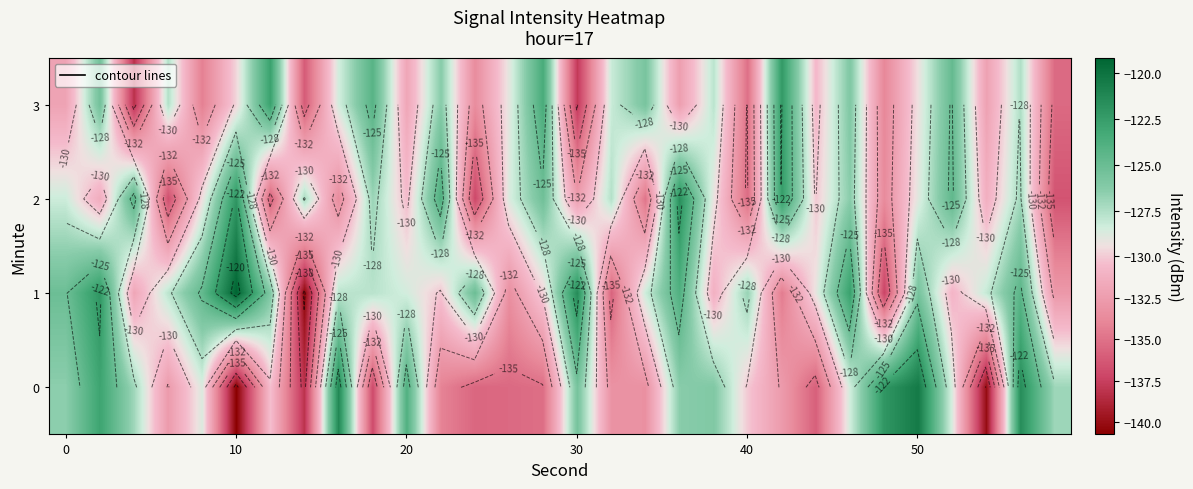

Rank the series by their maximum value, from lowest to highest.

3, 2, 0, 1